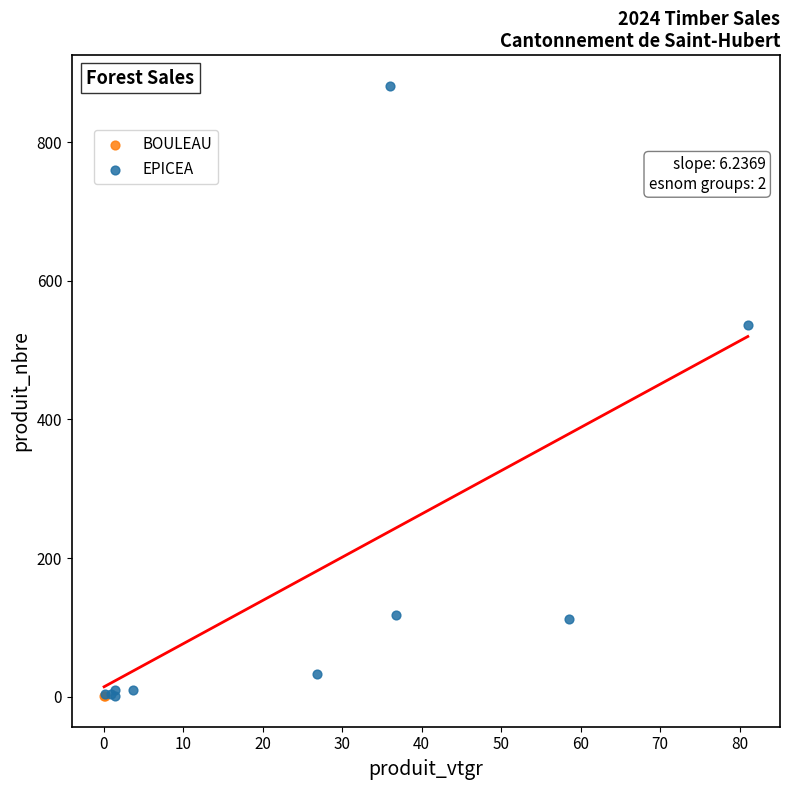

What are all the series names shown in the legend?

BOULEAU, EPICEA